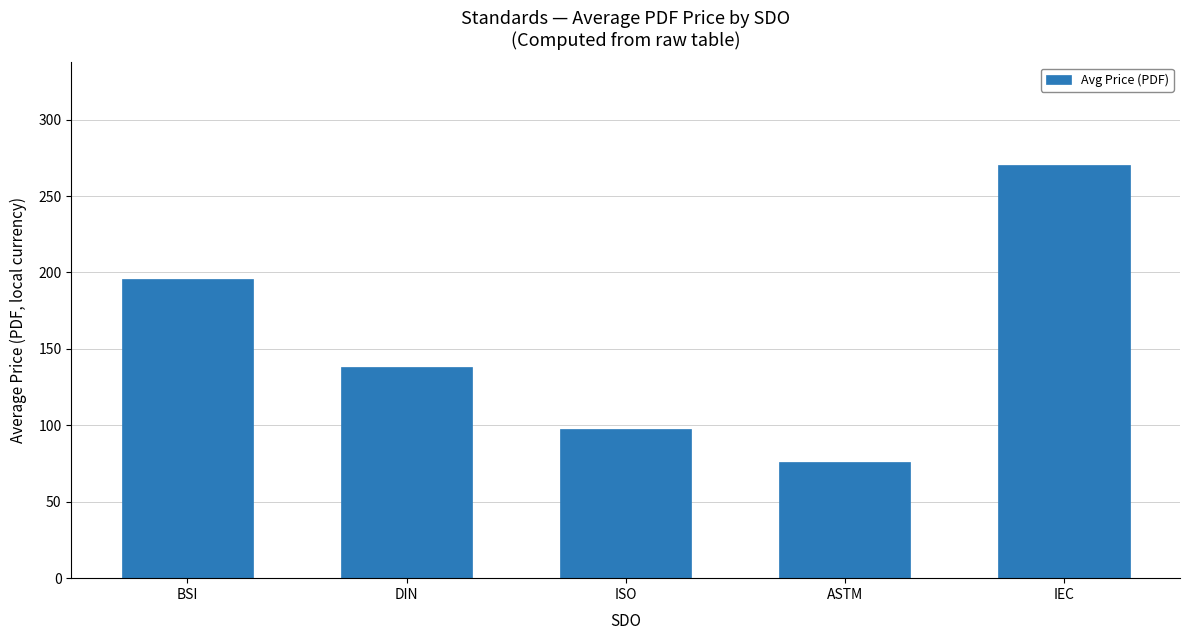

What is the value of the 3rd bar from the left?

97.7